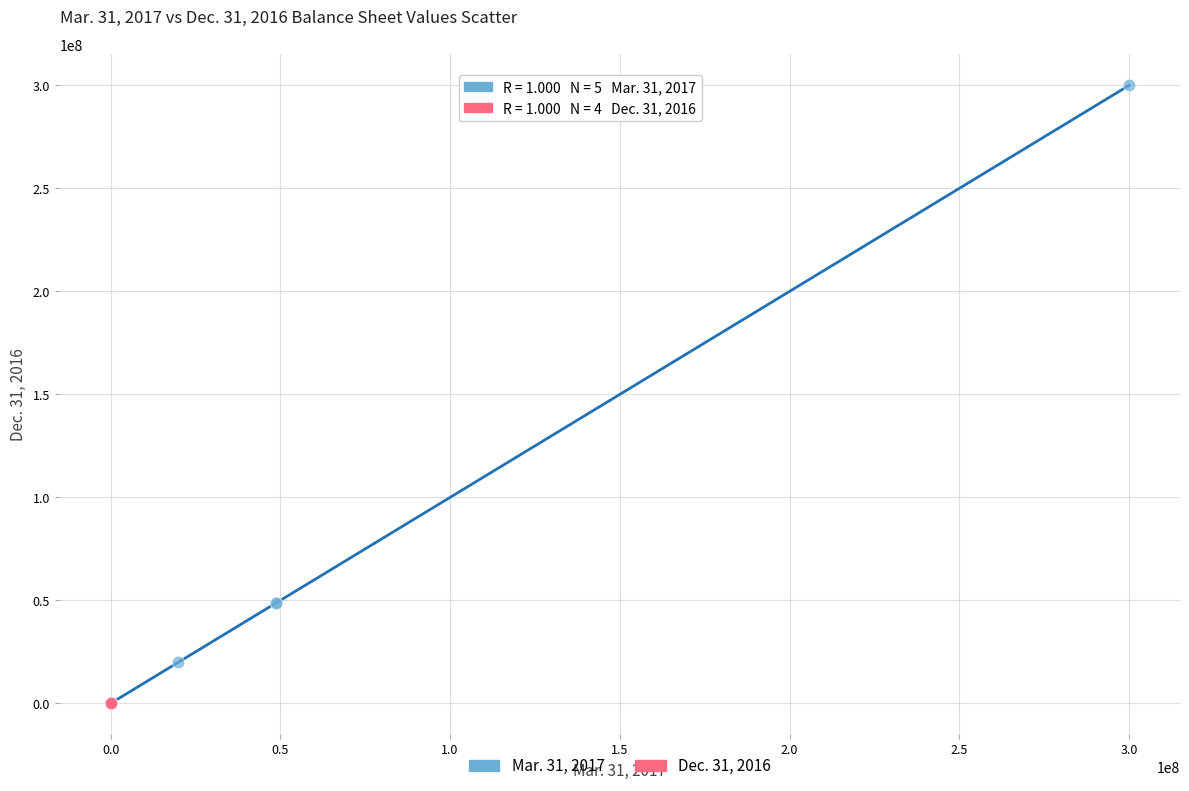

What are all the series names shown in the legend?

Mar. 31, 2017, Dec. 31, 2016